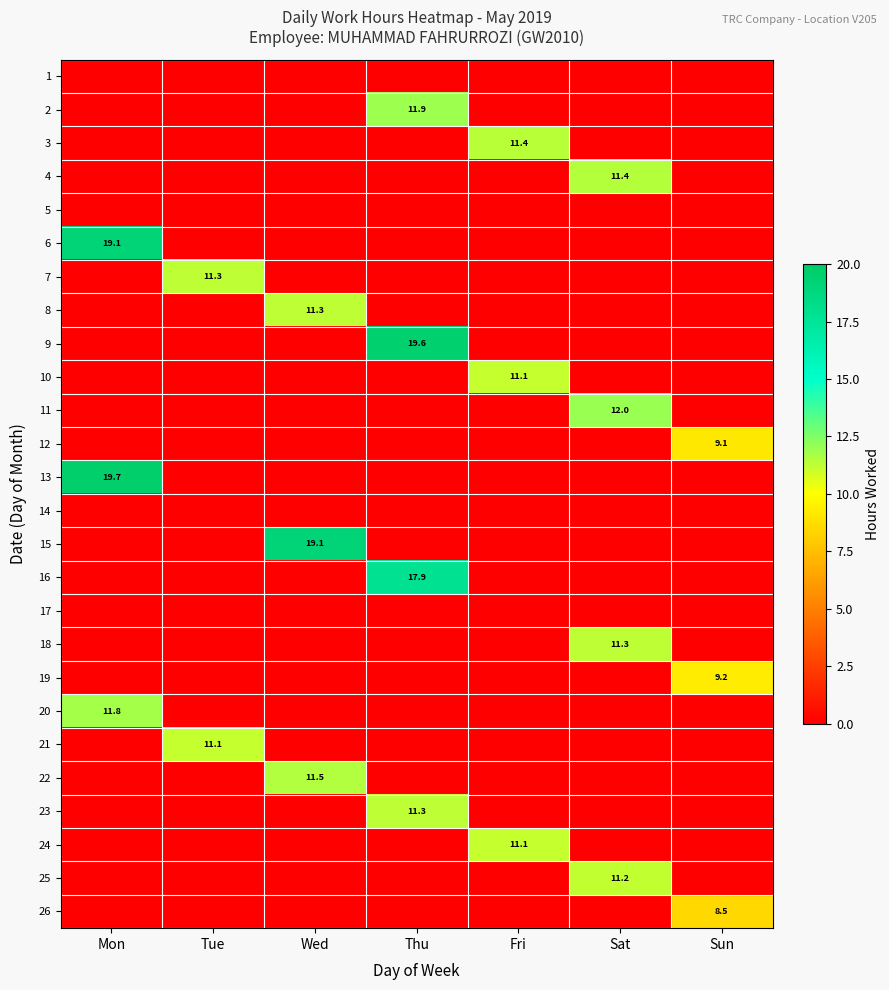

The 15 series shows 19.1 at Wed. True or false?

True